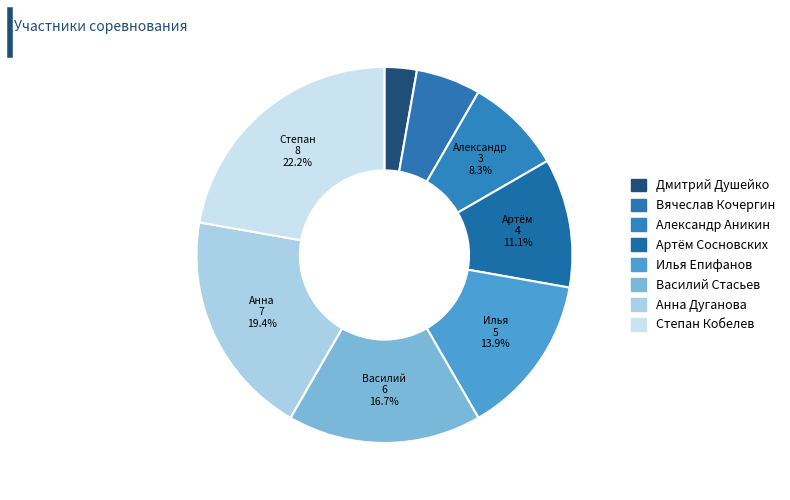

Approximately how many times larger is the value at Степан Кобелев compared to Анна Дуганова?

1.1